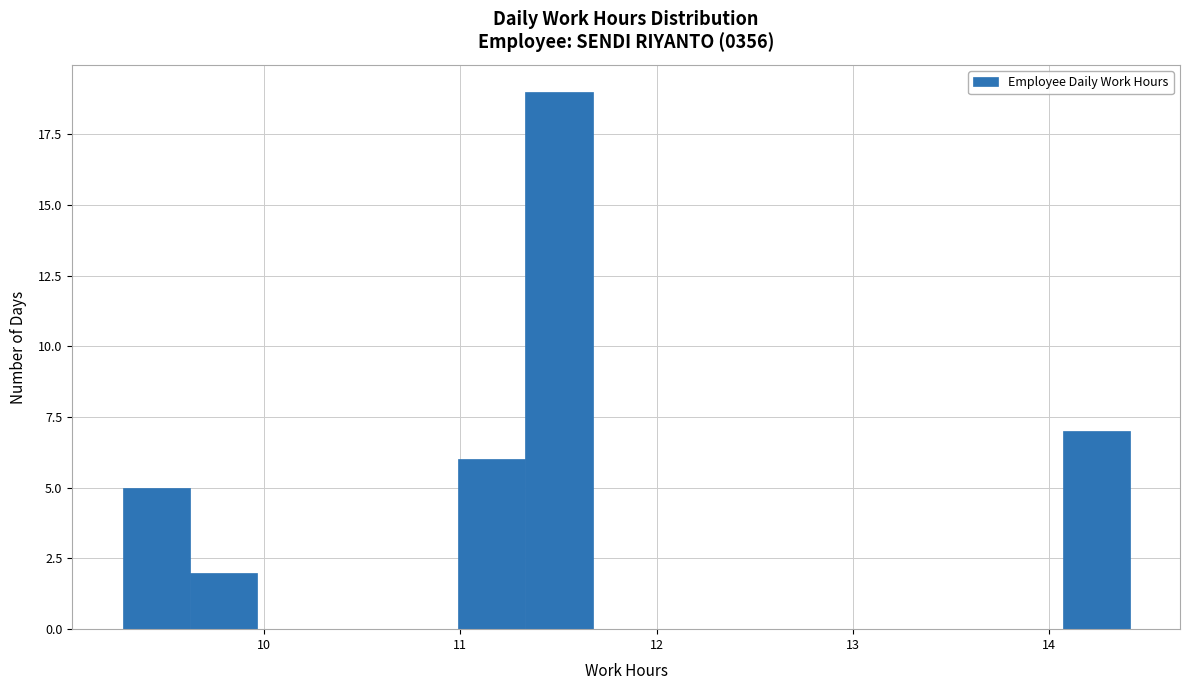

Around what value on the x-axis is the tallest bar? Give the approximate position of its centre, as read against the axis.

11.5